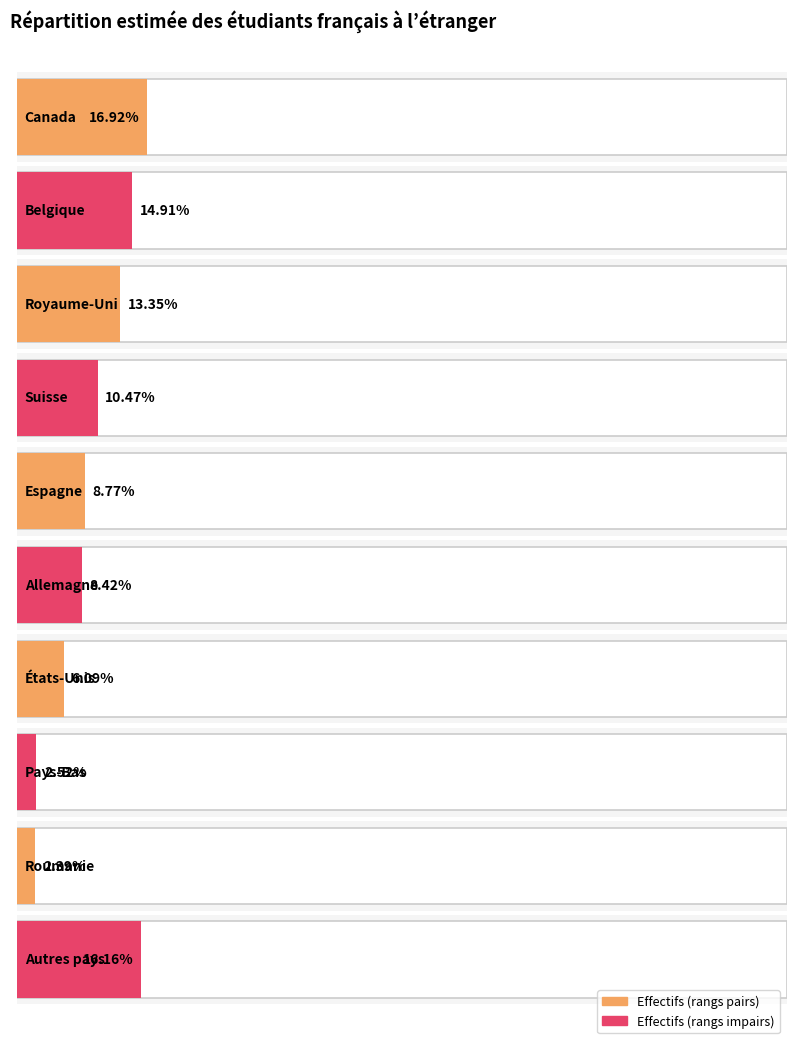

The chart shows a value of 871.1 at Pays-Bas. True or false?

False